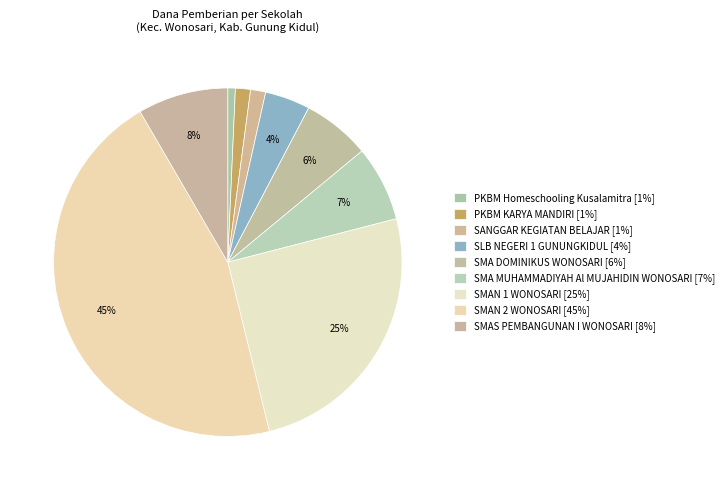

What percentage is NOT represented by SMAN 1 WONOSARI?

74.8%